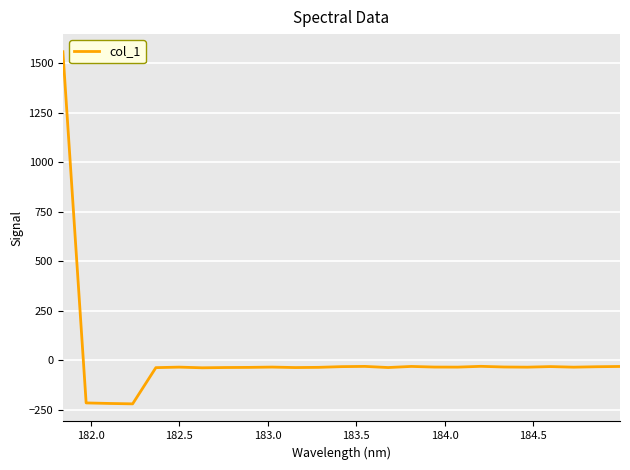

How many values are above zero?

1